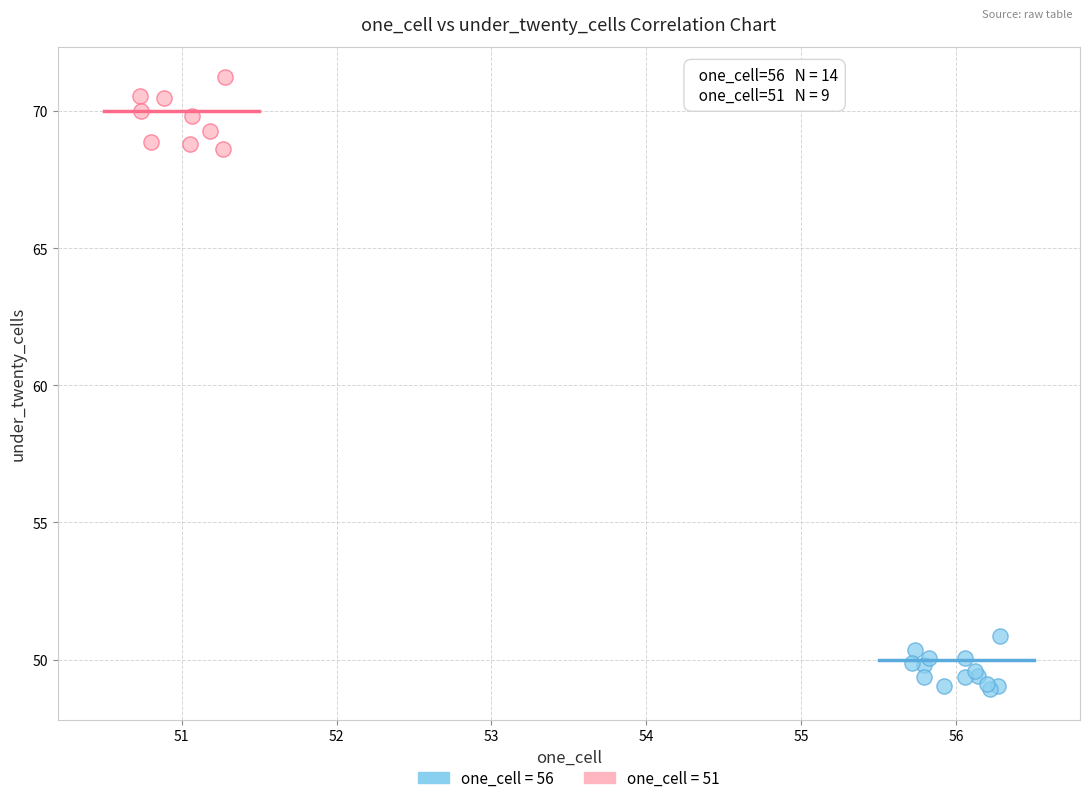

Which series has the largest Y range (max minus min)?

one_cell = 51